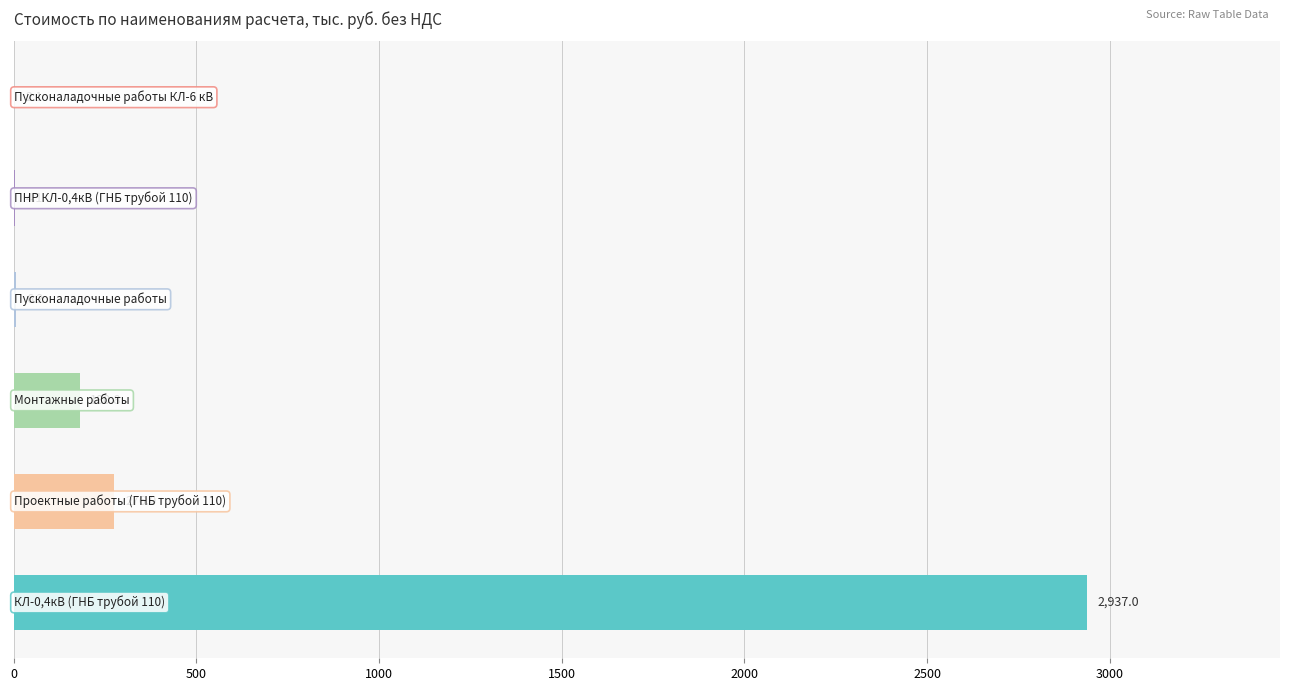

What is the greatest value displayed?

2937.0